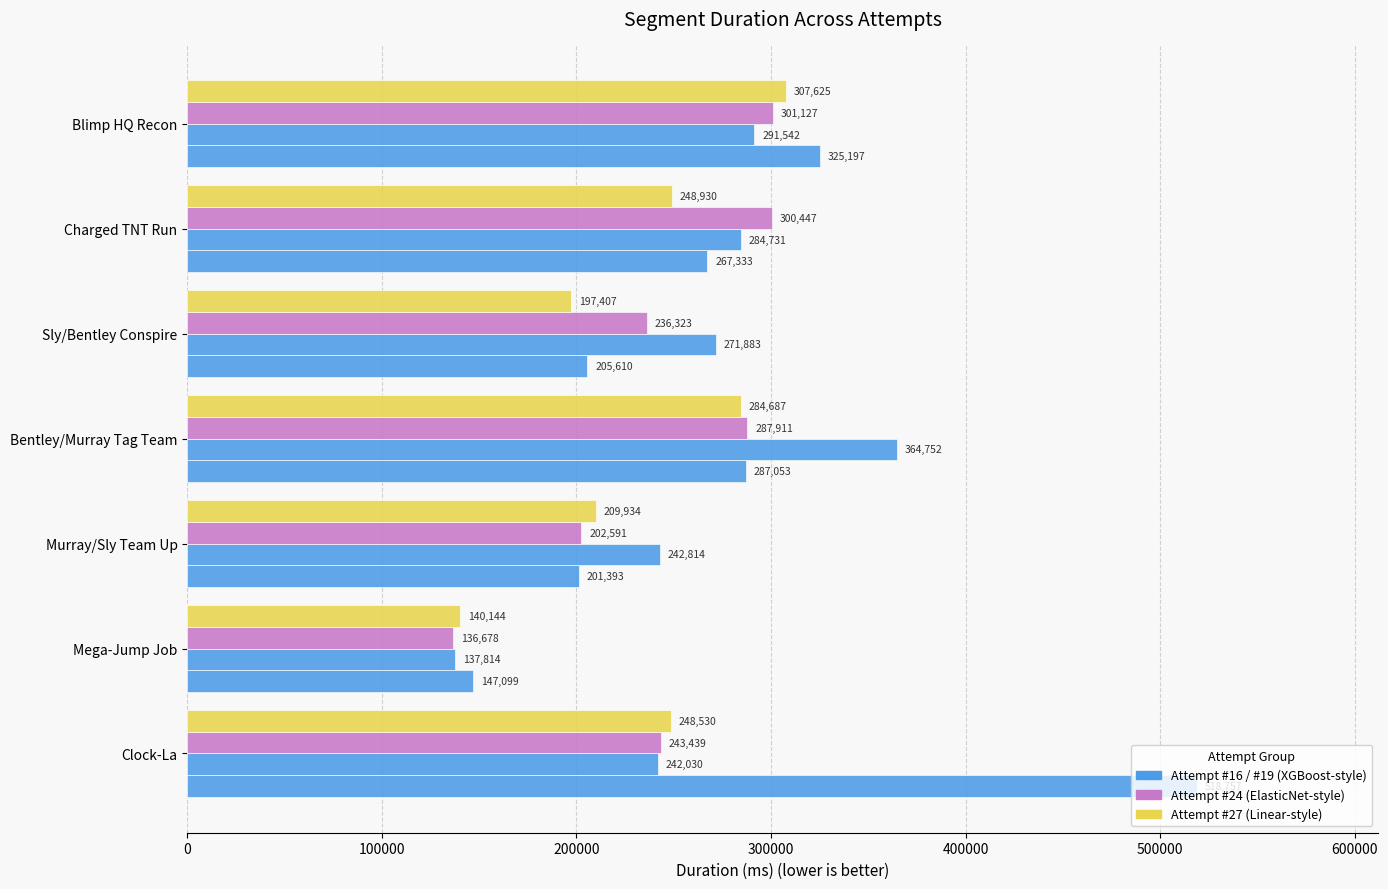

How many data points does each series have?

7